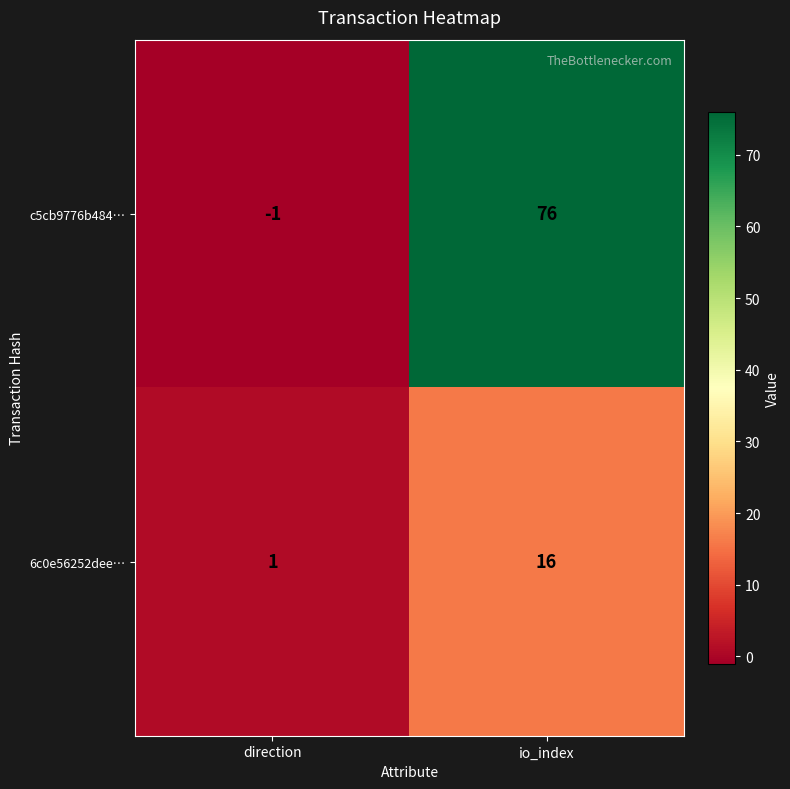

At which label is c5cb9776b484… closest to 37?

direction